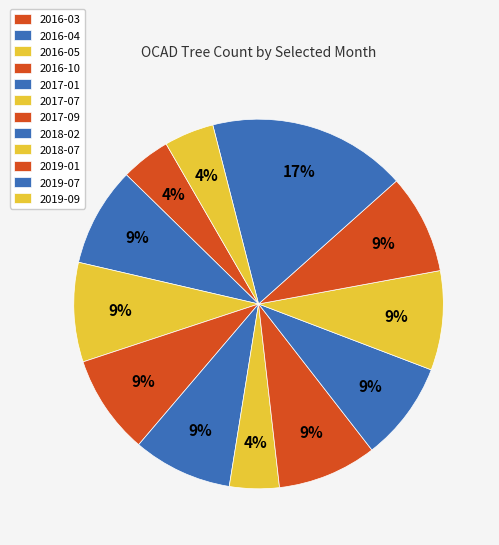

Does 2019-07 represent more than half of the total?

No